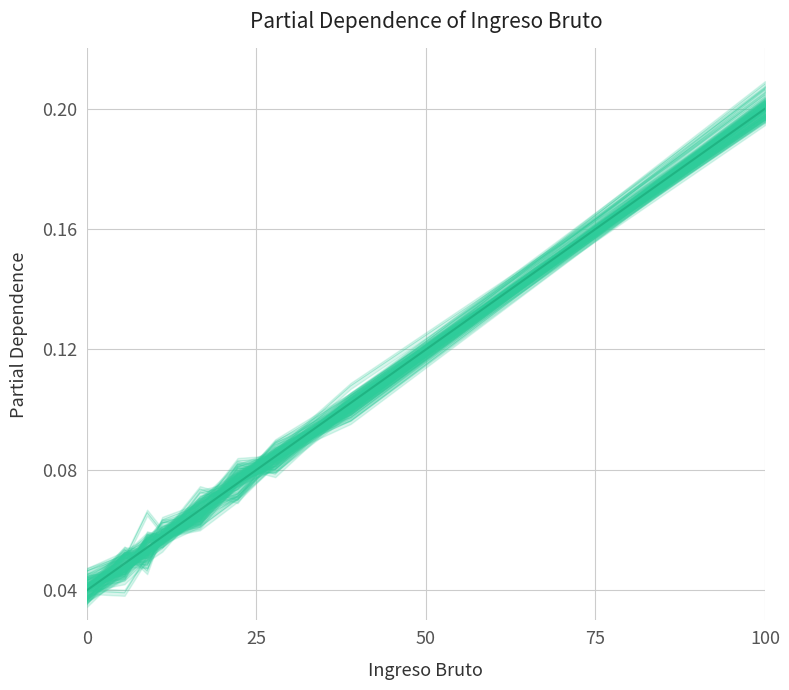

How many intersections are there between Total Ing. and Mean?

5